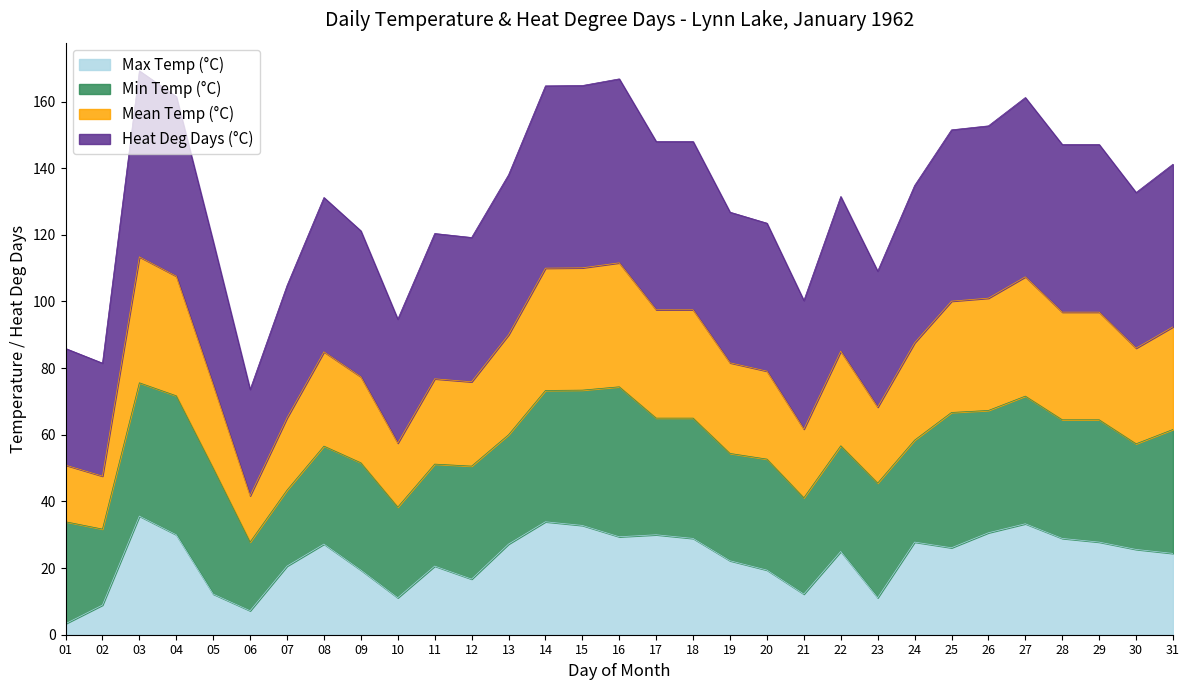

What is the total value across all series at 31?

141.2